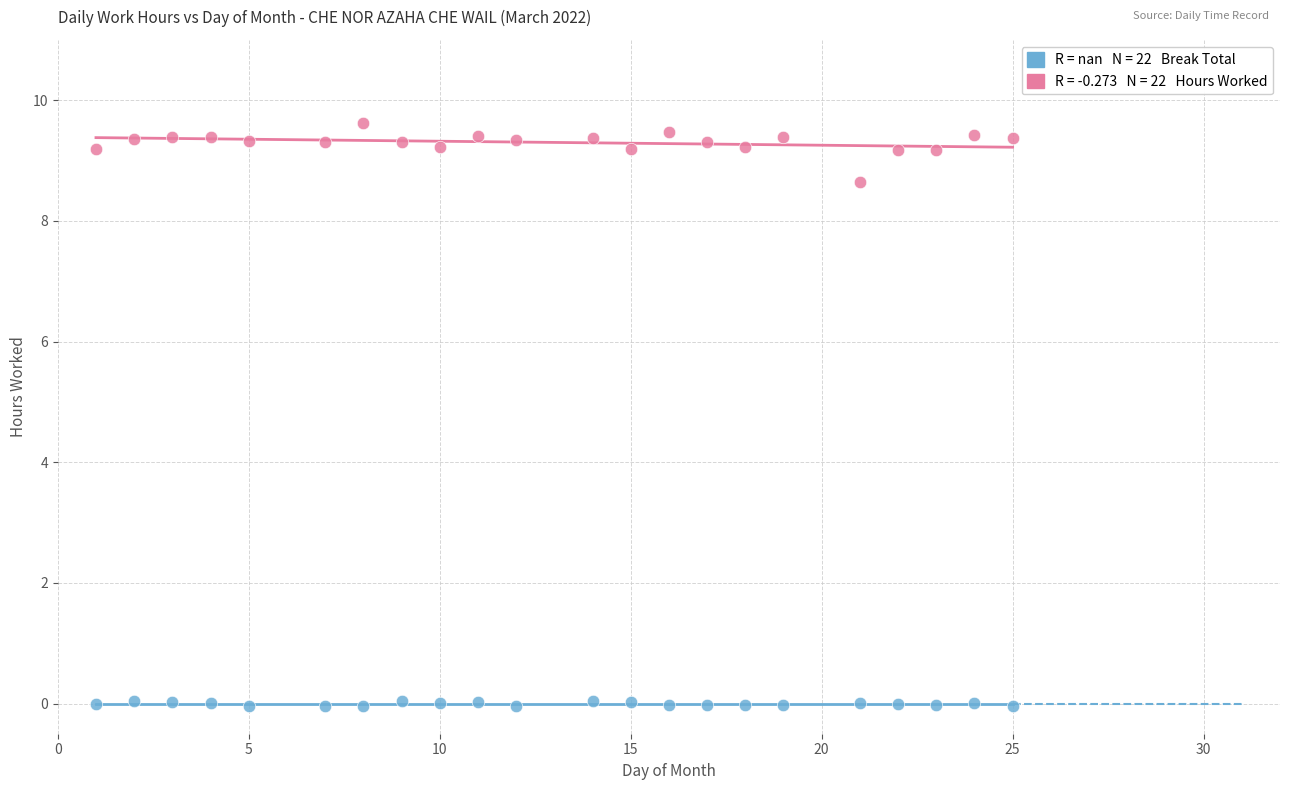

Across all data points, what is the range of X values (max minus min)?

24.0